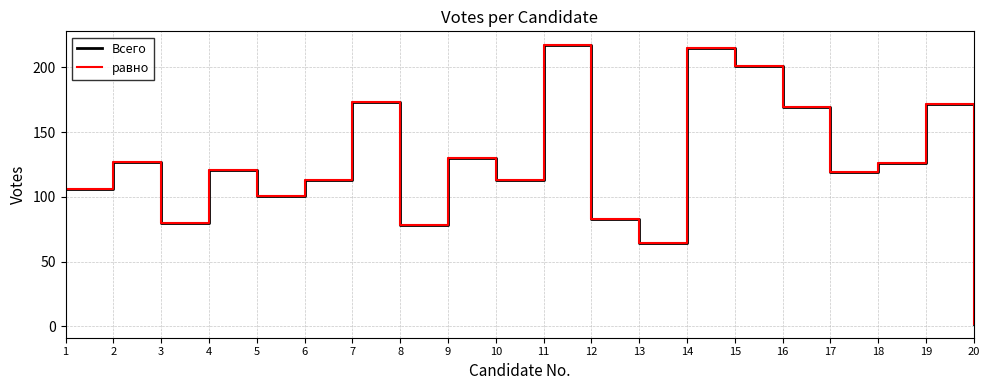

Is this an area chart (filled region under the line)?

No